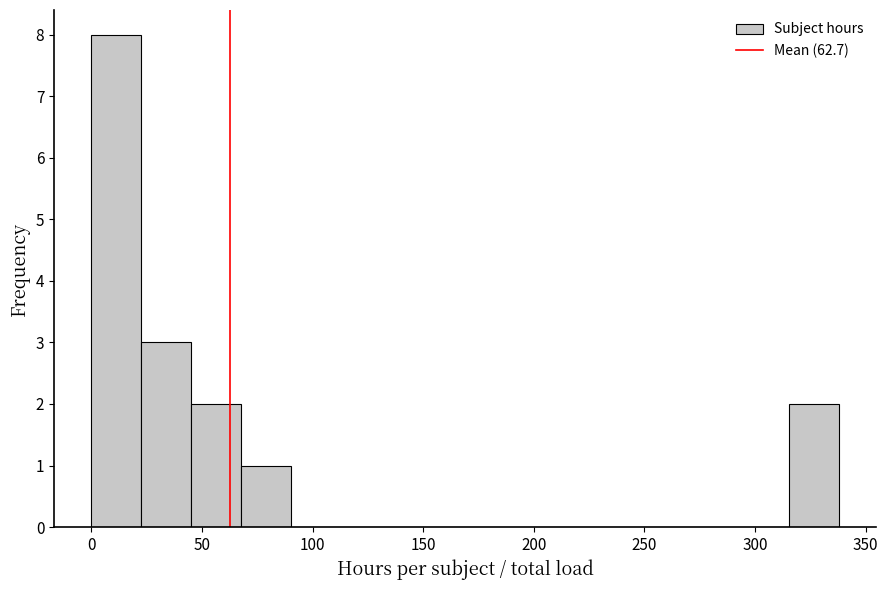

Which range on the x-axis has the tallest bar?

0 to 25